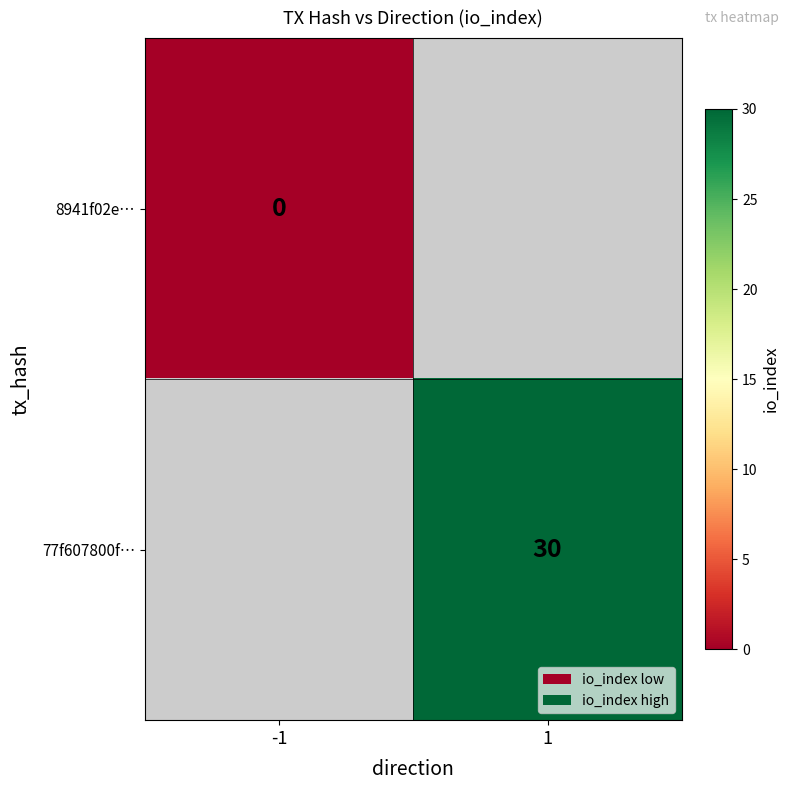

Which label corresponds to the largest value in the chart?

1